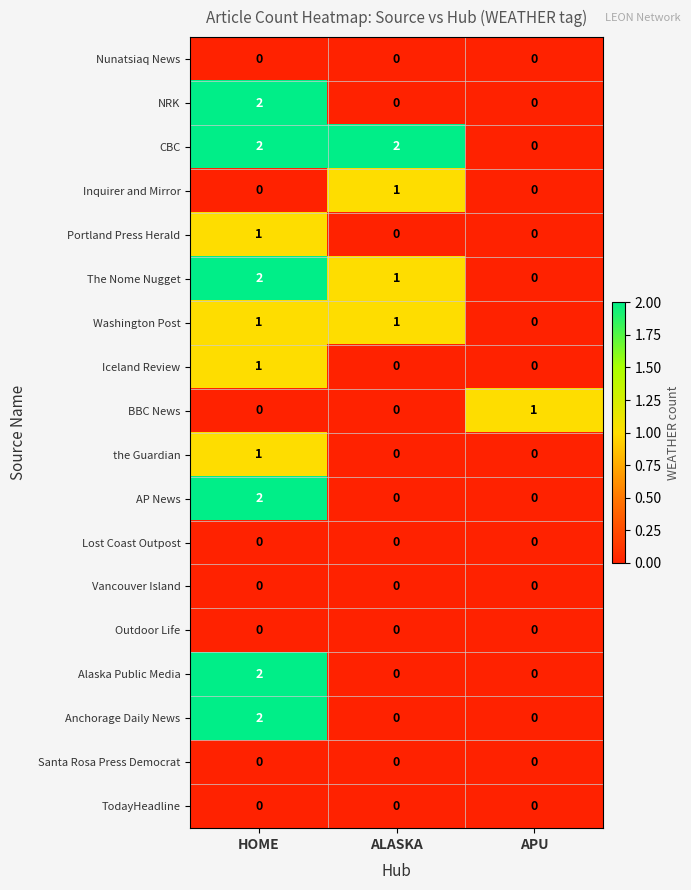

Is it true that BBC News equals 1 at APU?

True